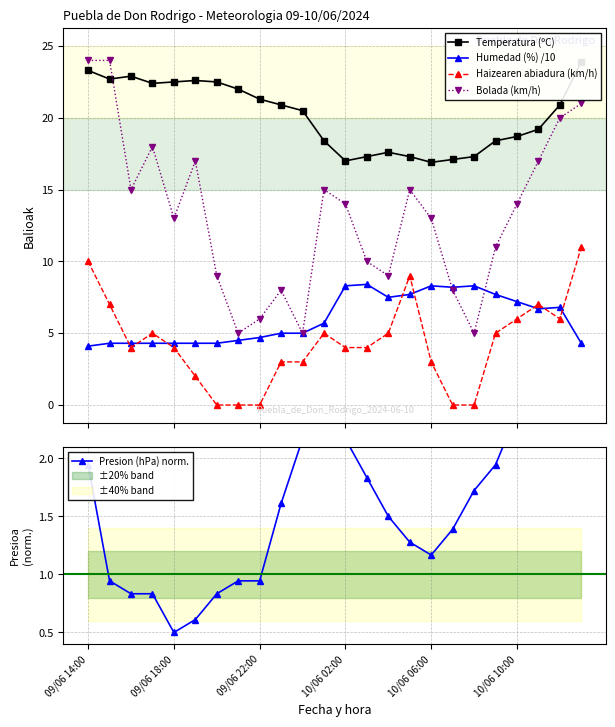

What is the value of the Bolada (km/h) point at the 11th from the left?

5.0